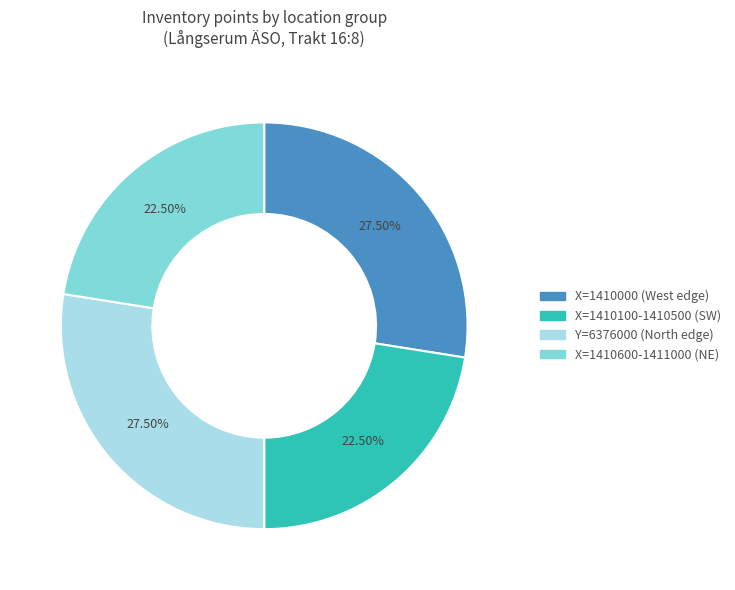

Does any single category account for the majority?

No